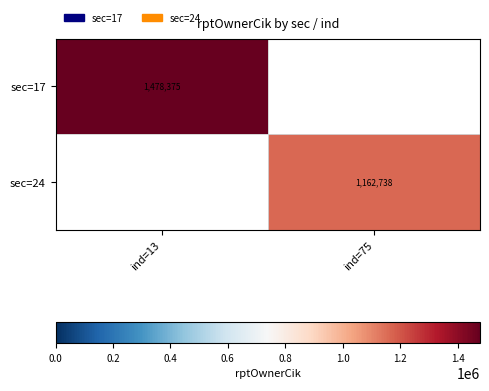

The sec=17 series shows 1478375 at ind=13. True or false?

True